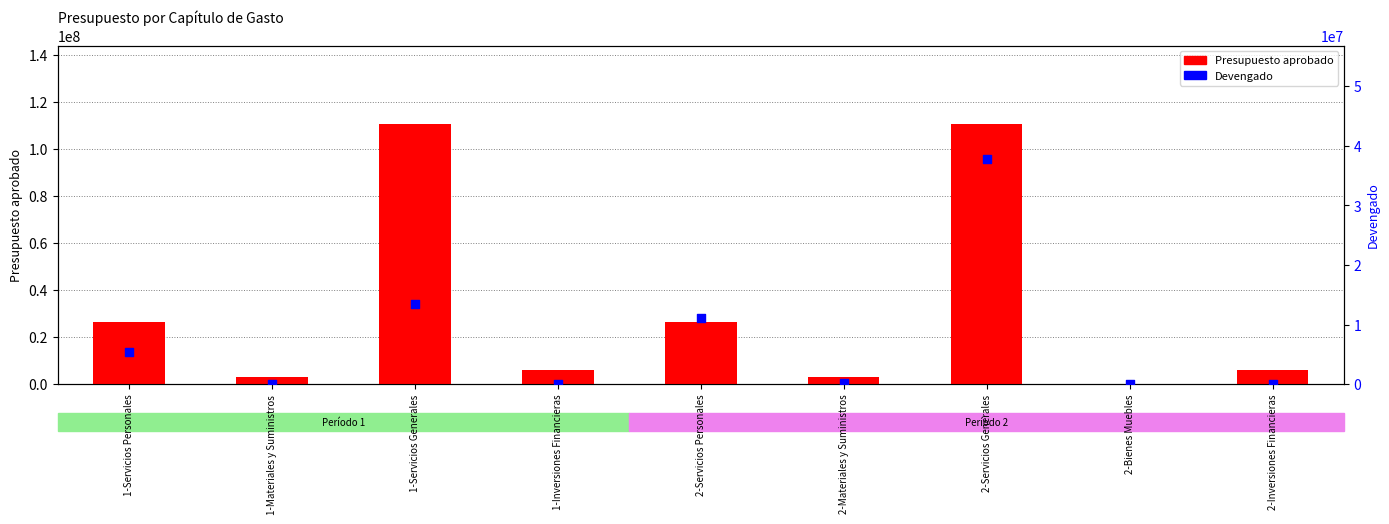

Which series contains the lowest Y value?

Presupuesto aprobado